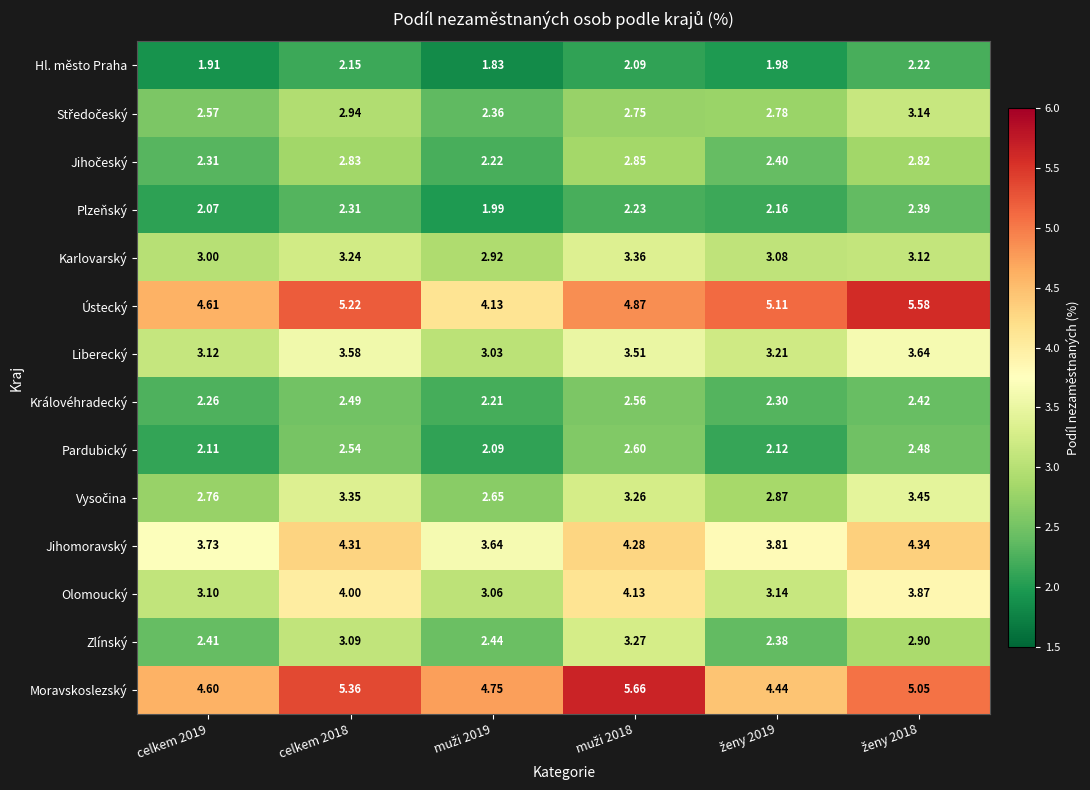

Which series has the largest total across all categories?

Moravskoslezský